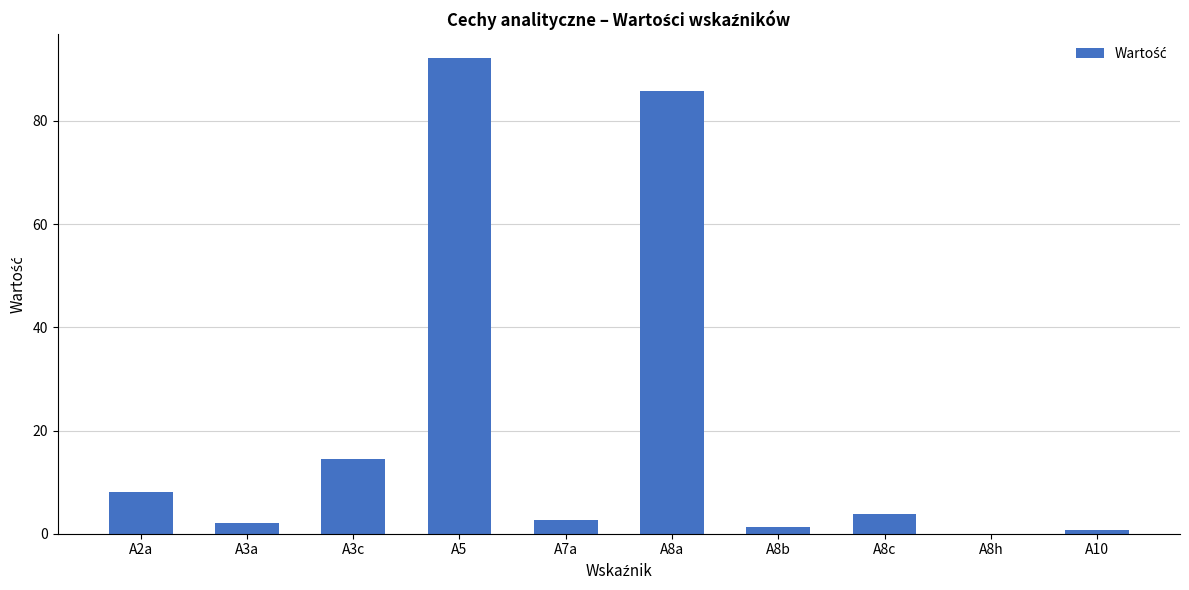

Between A5 and A8h, which is larger?

A5